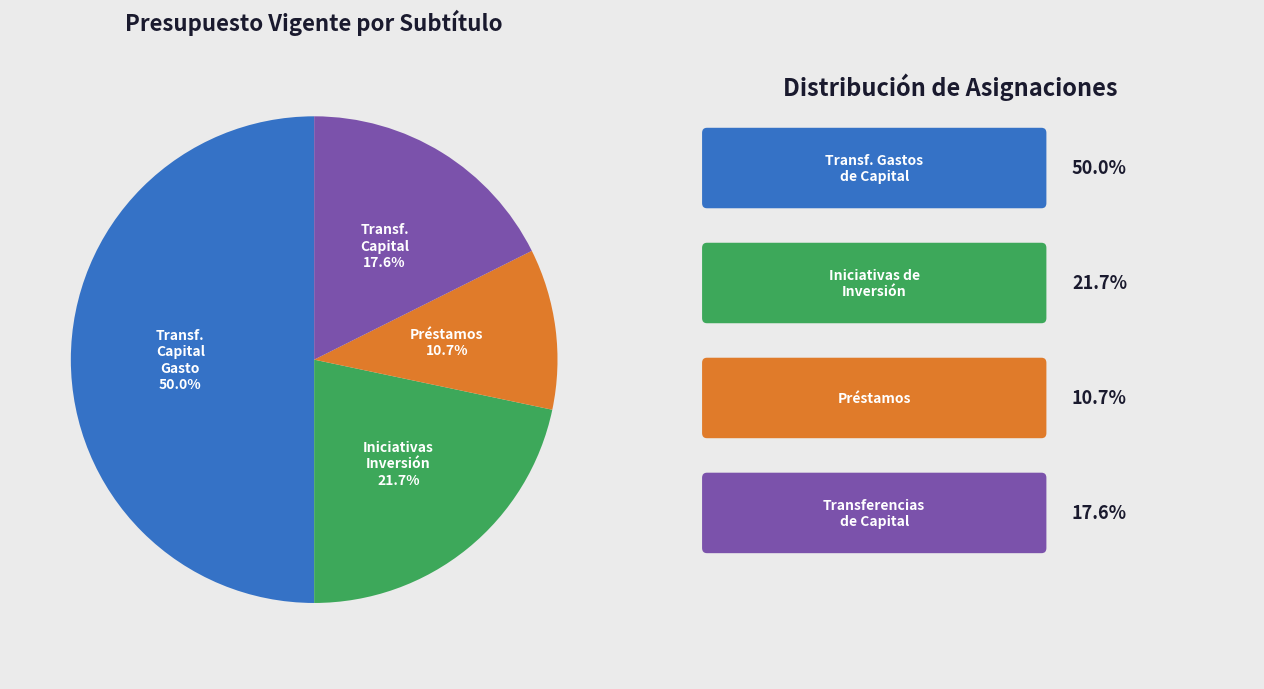

How many segments does this pie chart have?

4